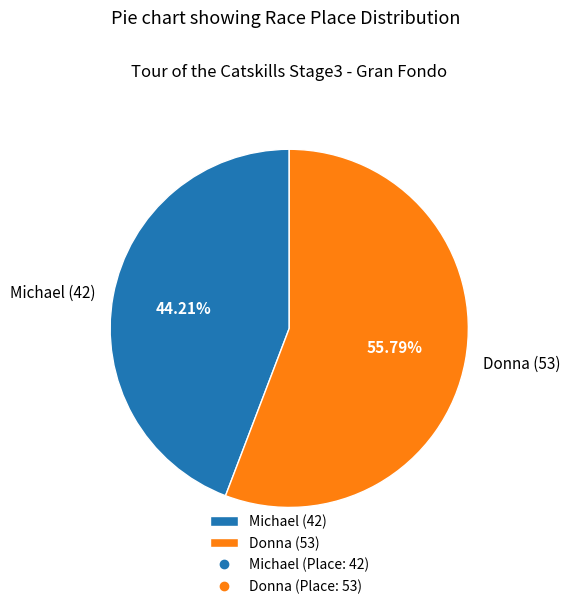

Which slice is the smallest?

Michael